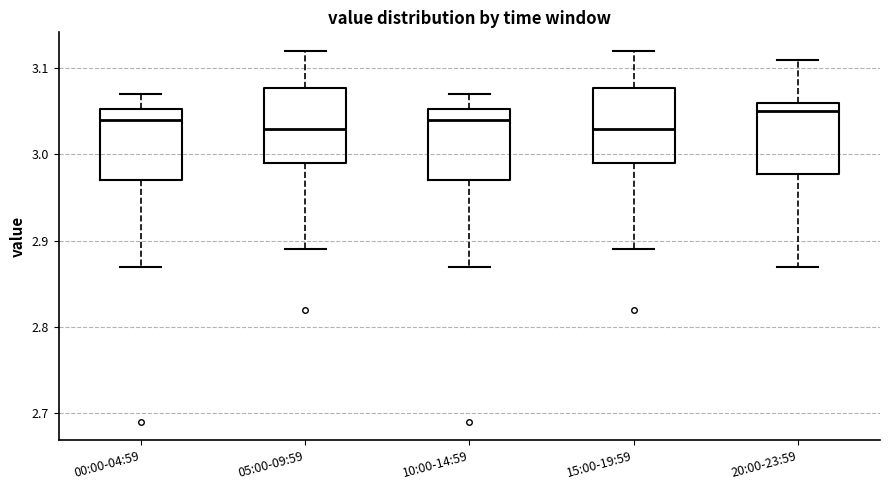

Reading left to right, transcribe this box plot: for each box, give where its median line is, the range the box spans, and where its two whiskers end, as read against the y-axis. The values are not printed on the chart, so give them approximately, as read against the axis.

00:00-04:59: median 3.04, box 2.97 to 3.05, whiskers 2.87 to 3.07
05:00-09:59: median 3.03, box 2.99 to 3.08, whiskers 2.89 to 3.12
10:00-14:59: median 3.04, box 2.97 to 3.05, whiskers 2.87 to 3.07
15:00-19:59: median 3.03, box 2.99 to 3.08, whiskers 2.89 to 3.12
20:00-23:59: median 3.05, box 2.98 to 3.06, whiskers 2.87 to 3.11